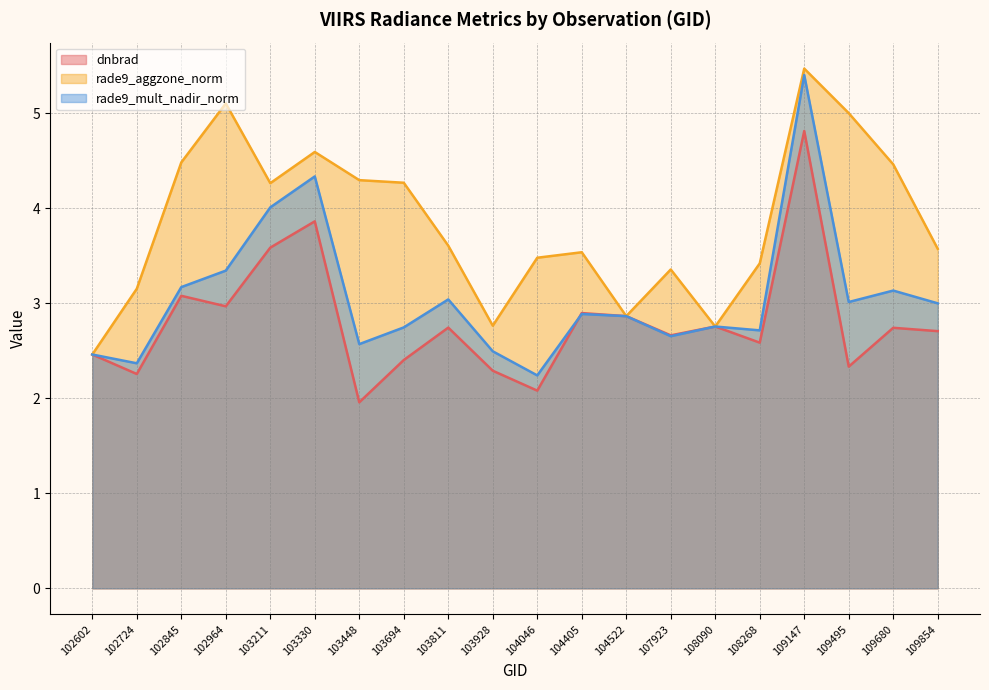

Where does the rade9_aggzone_norm series first go above 3?

102724